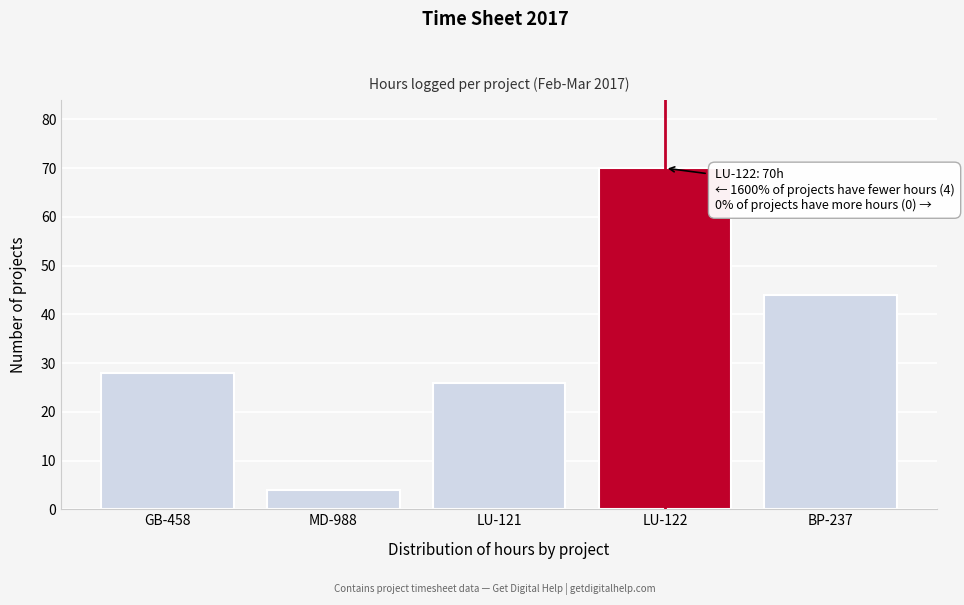

Reading left to right, extract all data points from this chart.

28	4	26	70	44